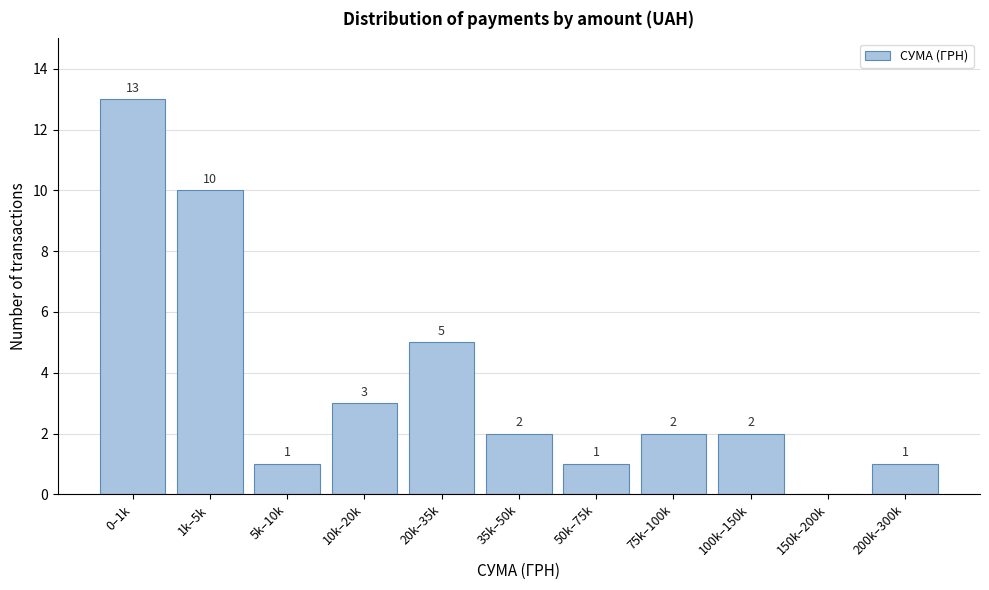

Reading left to right, transcribe all the data shown in this chart.

0–1k=13	1k–5k=10	5k–10k=1	10k–20k=3	20k–35k=5	35k–50k=2	50k–75k=1	75k–100k=2	100k–150k=2	150k–200k=0	200k–300k=1